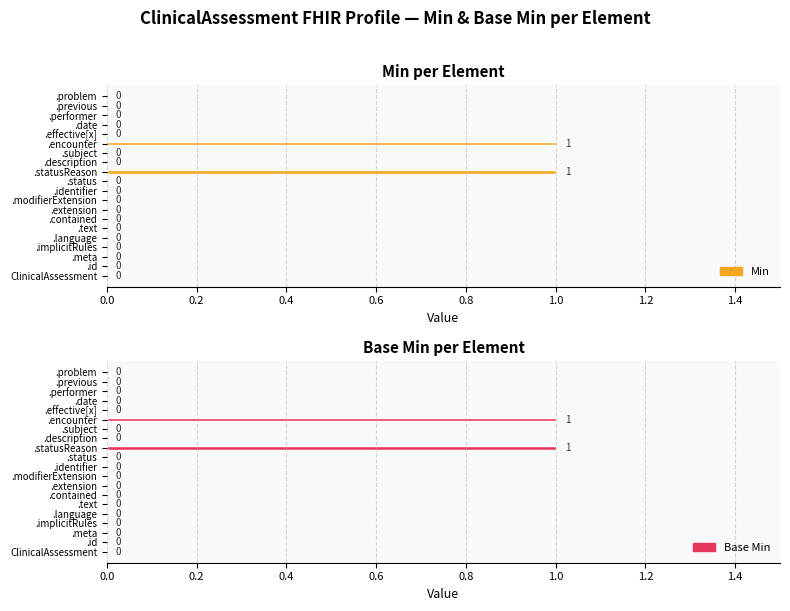

Which series changed the most between .implicitRules and .problem?

Min